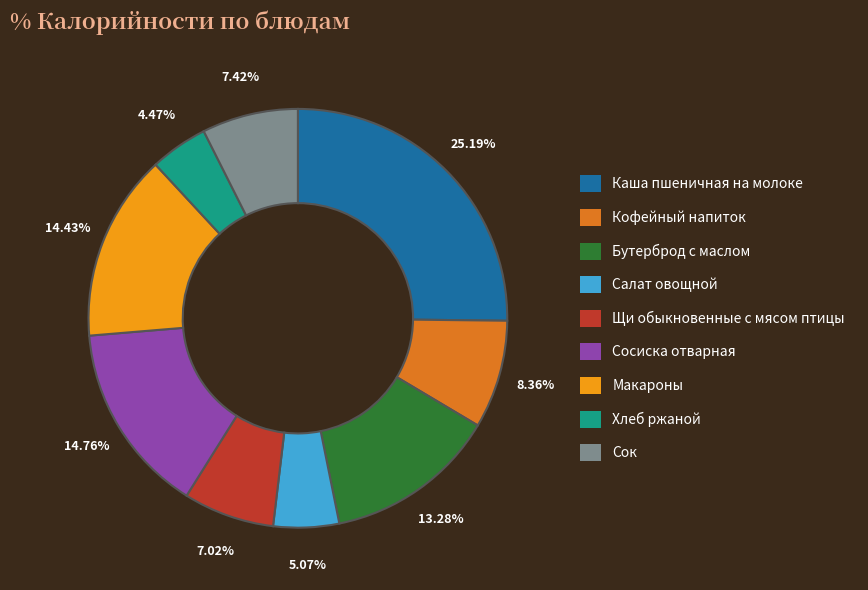

How much of the chart is everything except Бутерброд с маслом?

86.7%